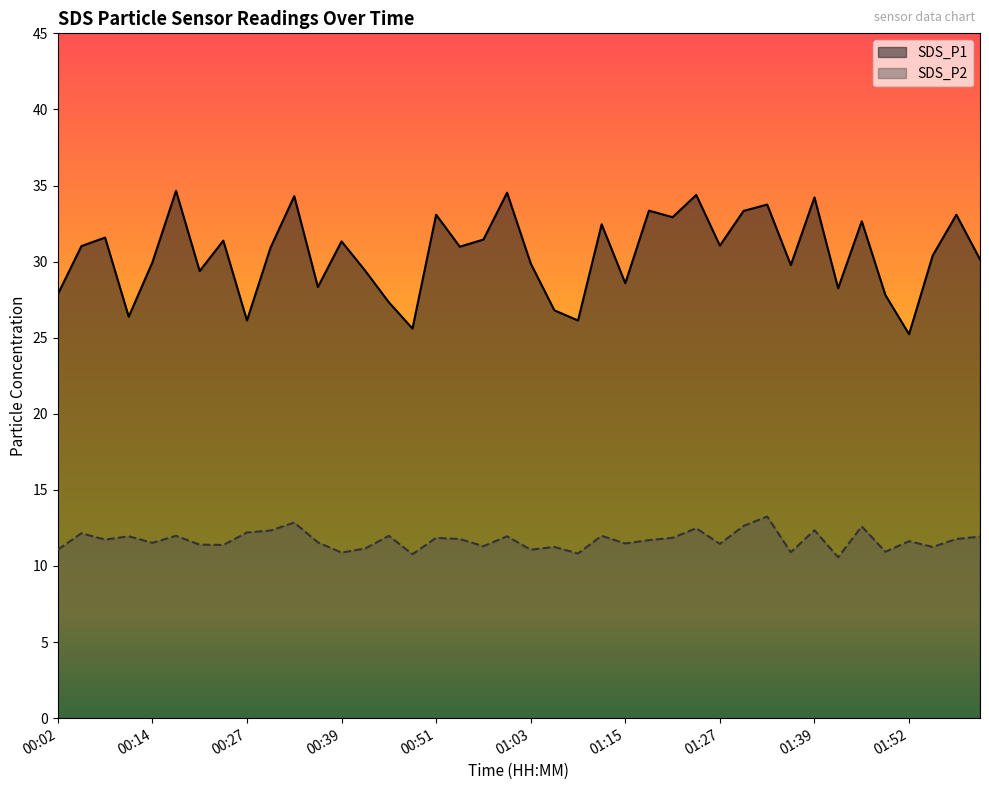

Which category has the lowest value in the SDS_P2 series?

01:42